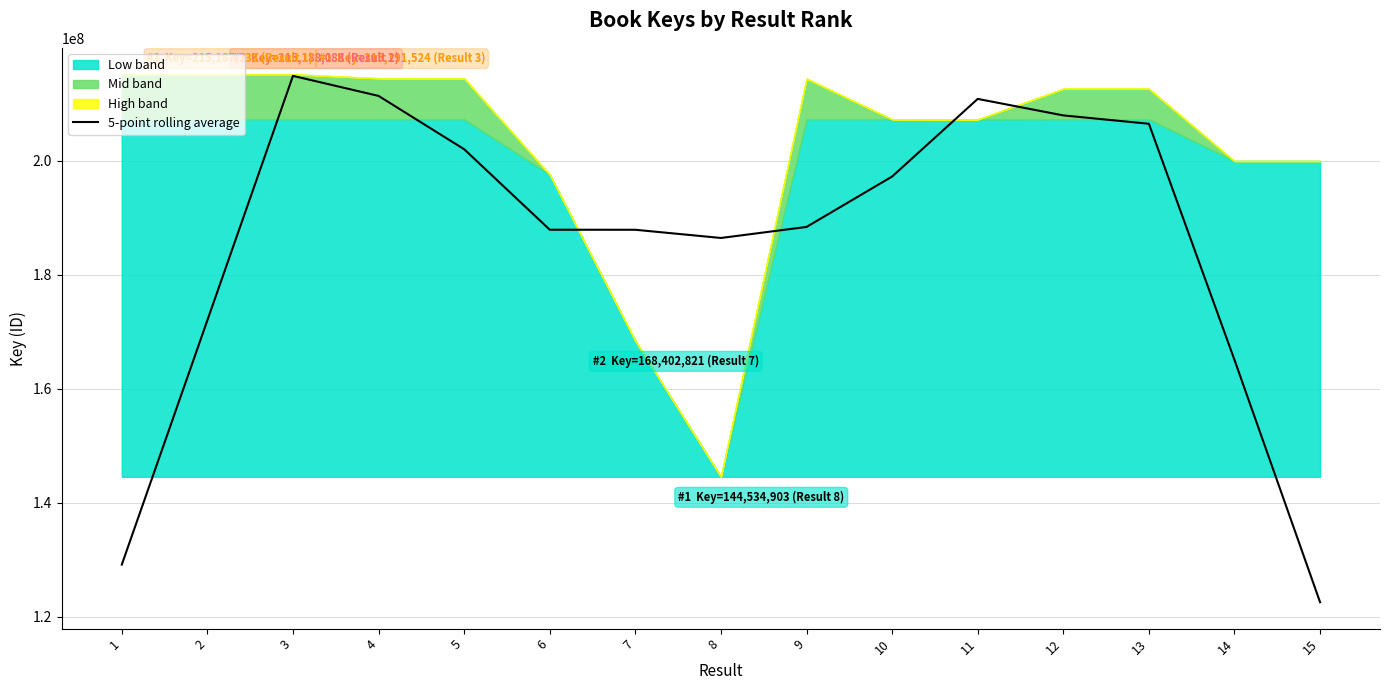

True or false: the data has more than 0 interior local peaks.

True